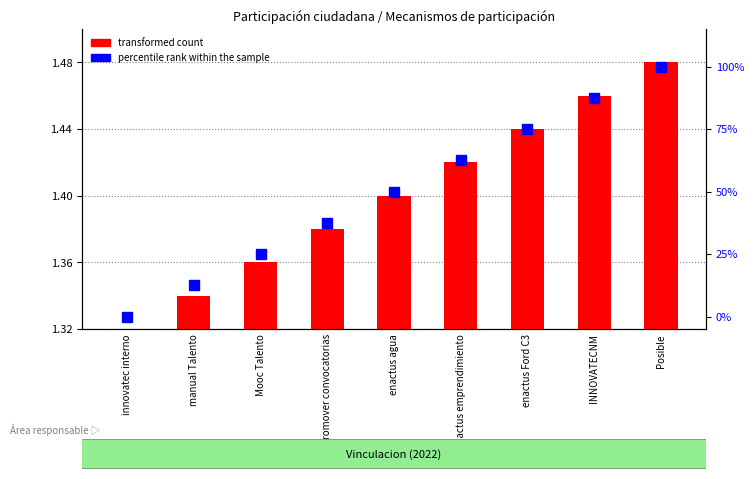

Reading right to left, list all the values displayed in this chart.

Posible=100.0	INNOVATECNM=87.5	enactus Ford C3=75.0	enactus emprendimiento=62.5	enactus agua=50.0	promover convocatorias=37.5	Mooc Talento=25.0	manual Talento=12.5	innovatec interno=0.0